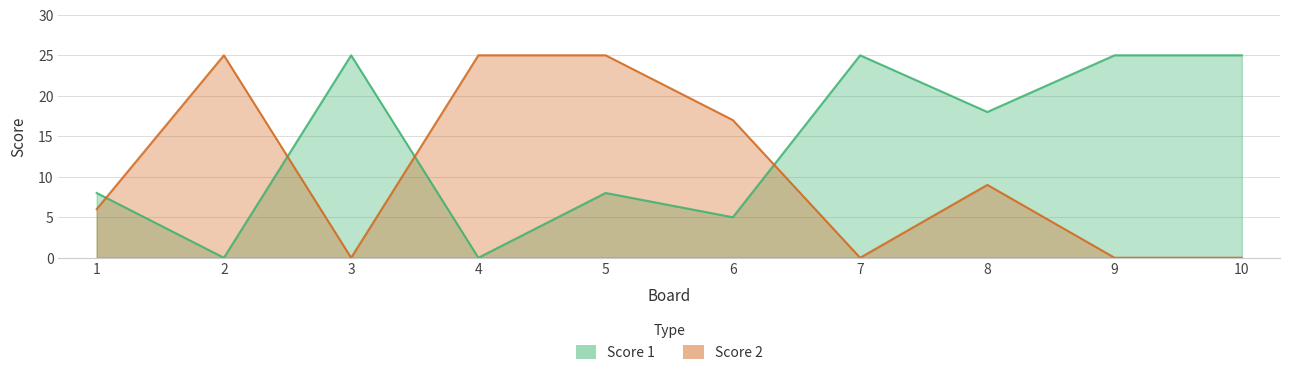

At which label is Score 2 closest to 12?

8